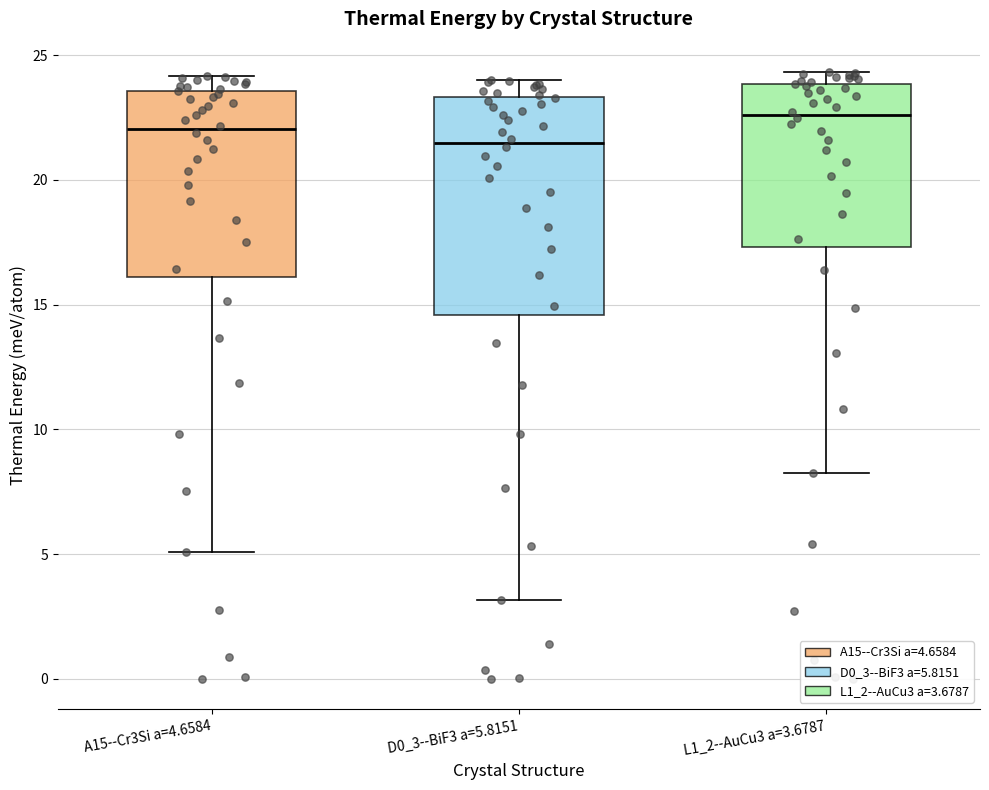

Where does the lower whisker of the box for L1_2--AuCu3 a=3.6787 end on the y-axis? The values are not printed on the chart, so give them approximately, as read against the axis.

8.0